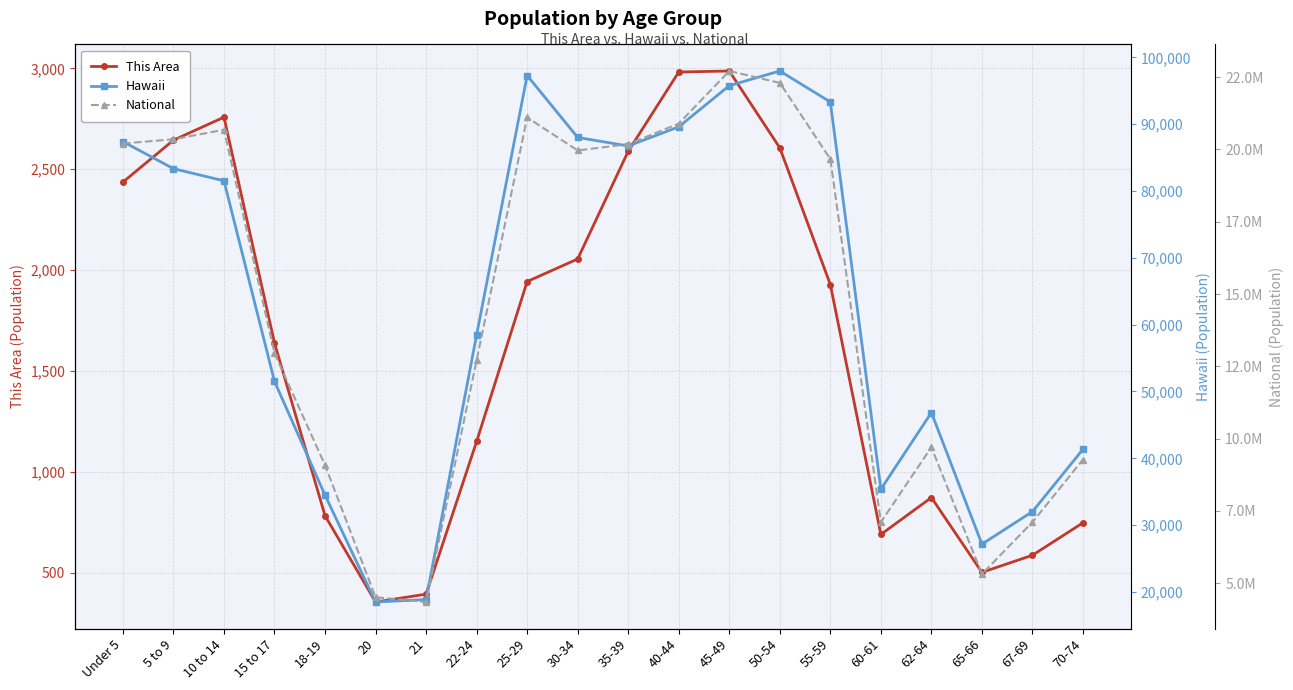

What is the spread (max minus min) of values at 62-64?

9703325